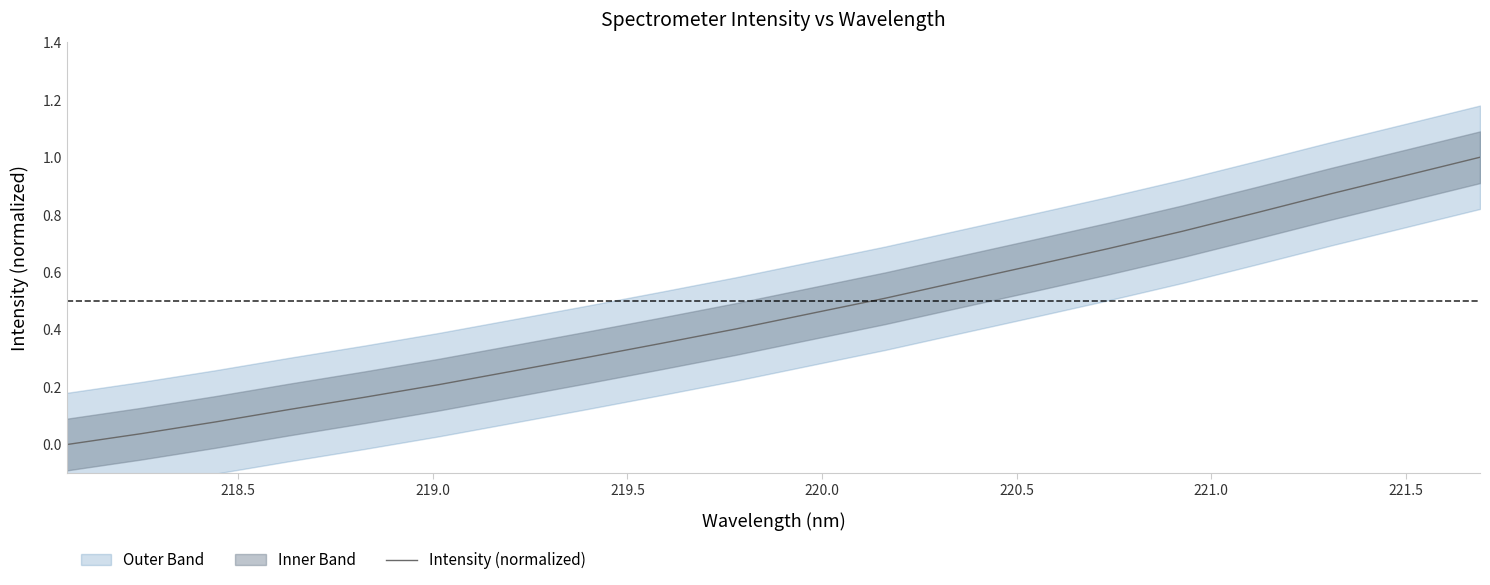

Does the chart have visible grid lines?

No